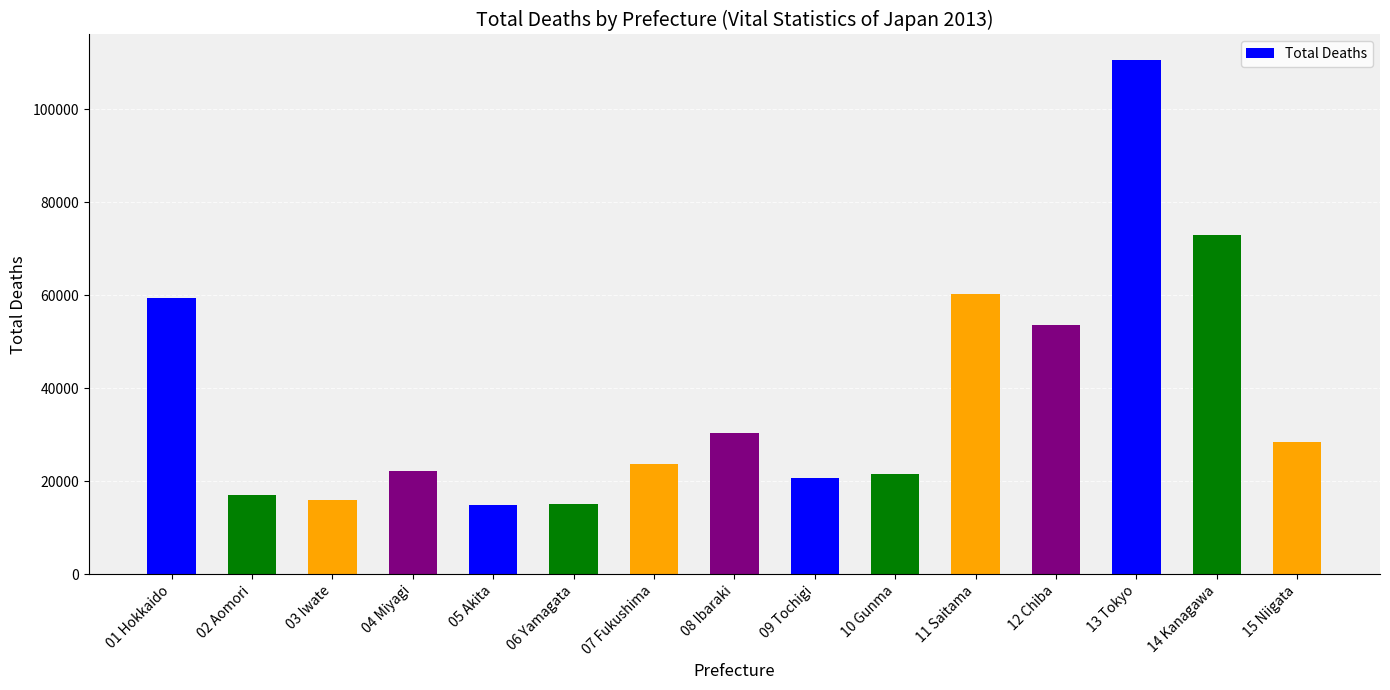

The chart shows a value of 26893 at 03 Iwate. True or false?

False